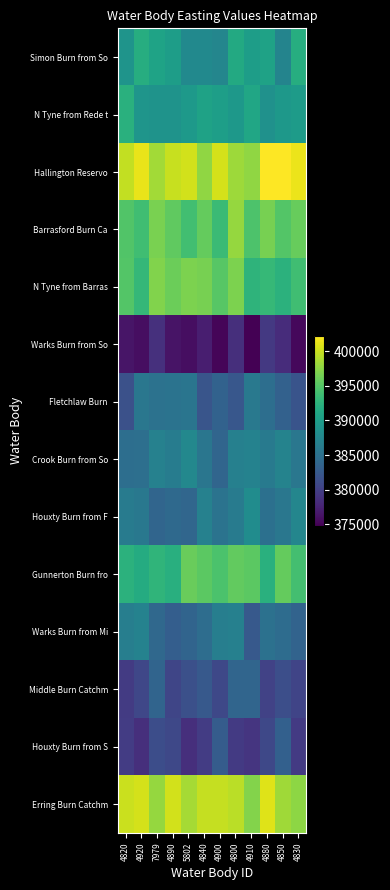

Between 4820 and 4900, which is larger?

4820